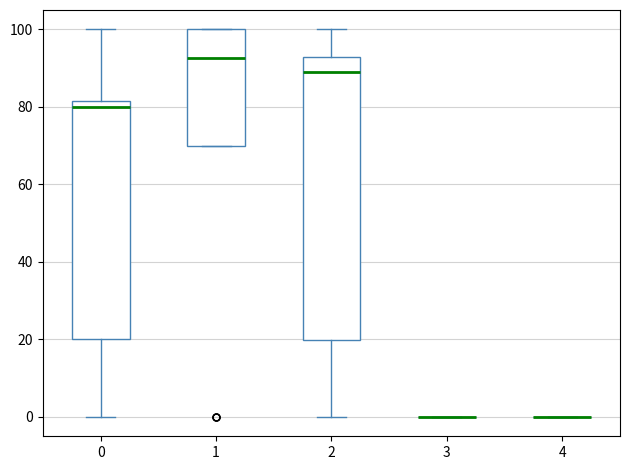

Which box is the tallest, from its lower edge to its upper edge?

2